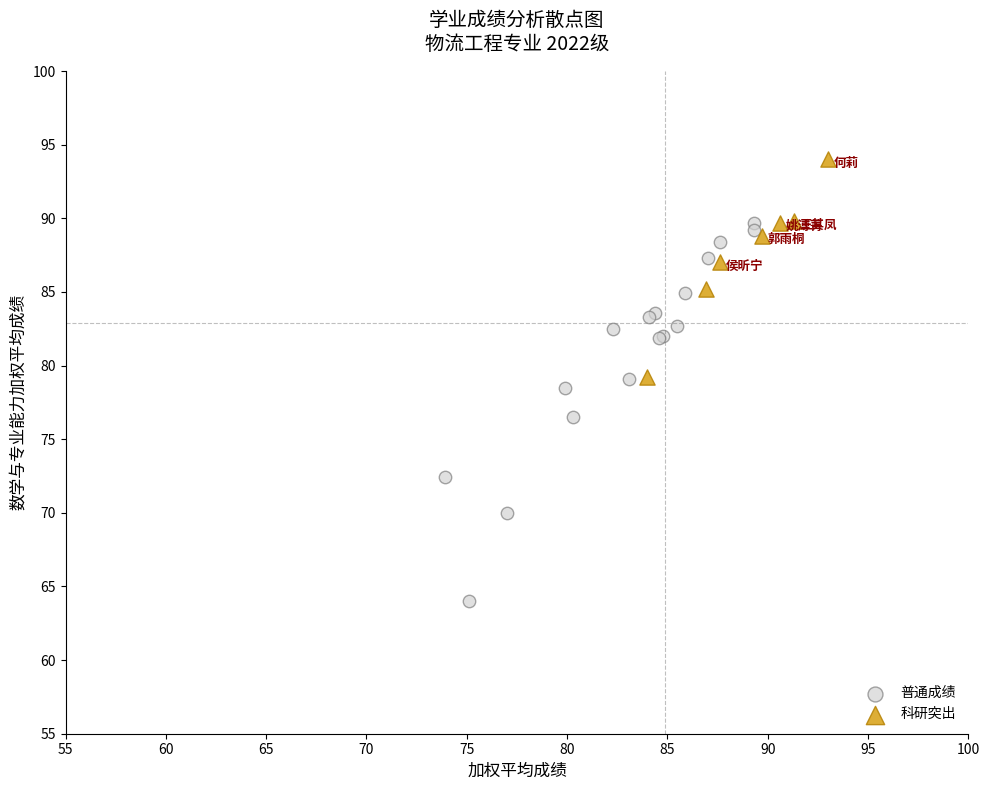

Which series contains the lowest Y value?

普通成绩